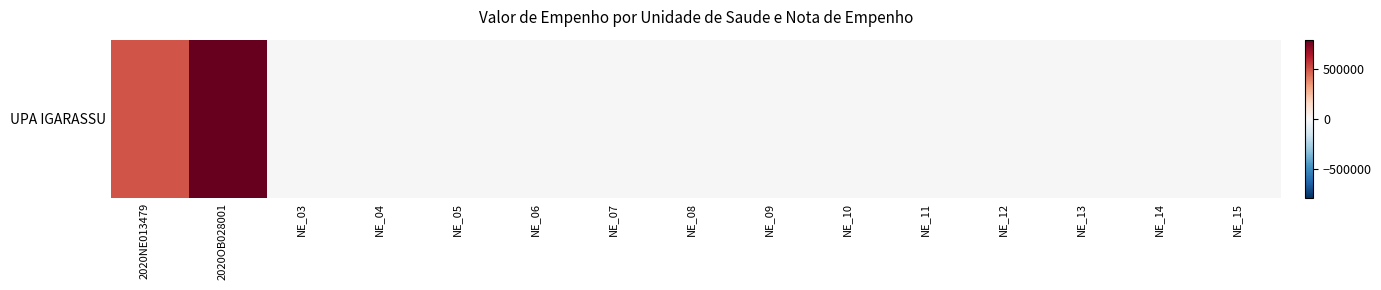

Rank the categories by value from highest to lowest.

2020OB028001, 2020NE013479, NE_03, NE_04, NE_05, NE_06, NE_07, NE_08, NE_09, NE_10, NE_11, NE_12, NE_13, NE_14, NE_15